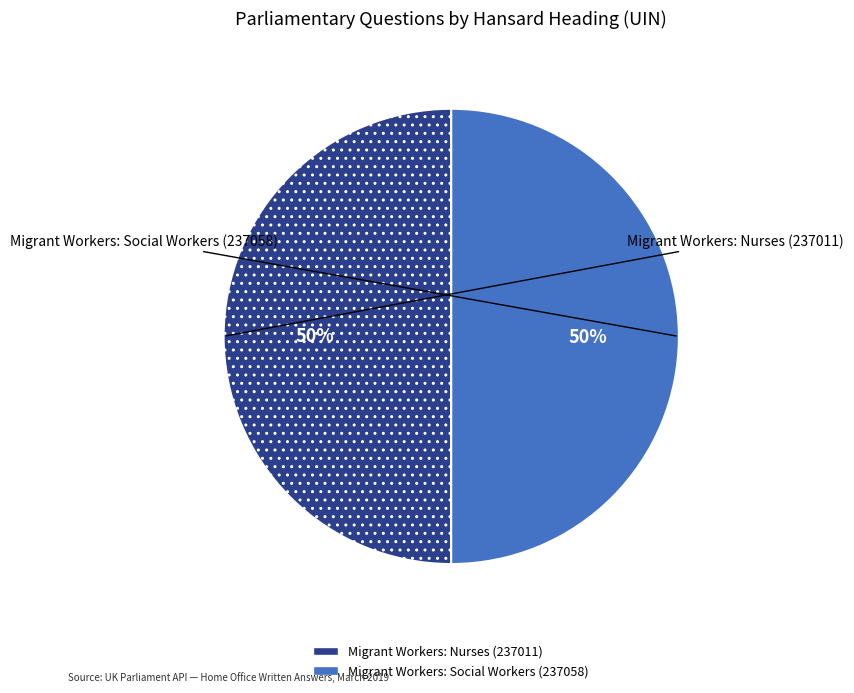

To the nearest percent, what is the combined percentage of Migrant Workers: Social Workers (237058) and Migrant Workers: Nurses (237011)?

100%